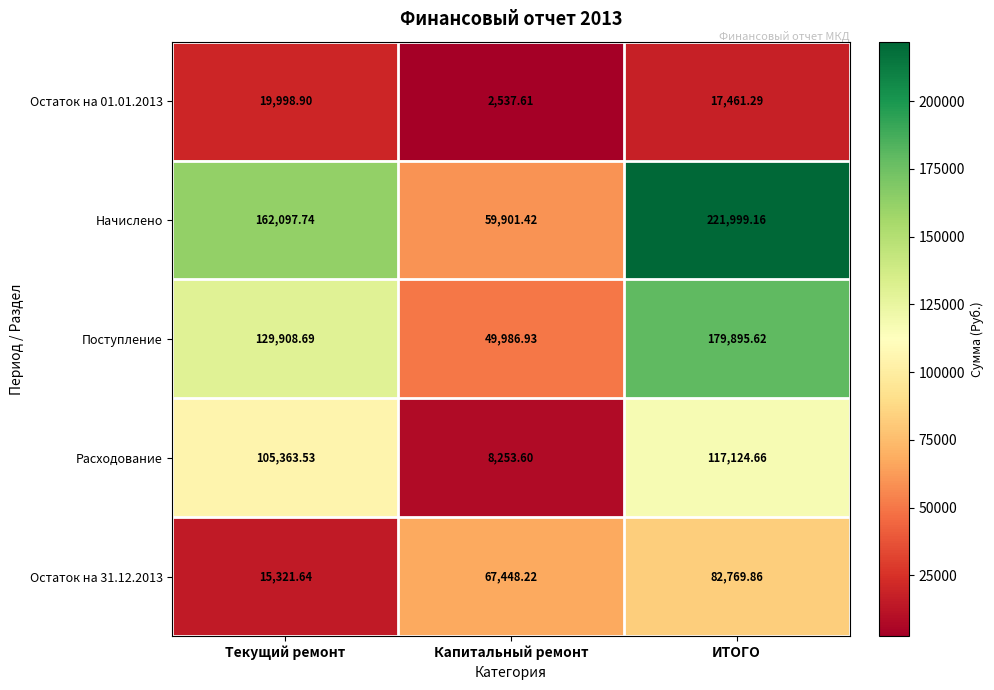

Where does the Поступление series first go above 129908?

Текущий ремонт